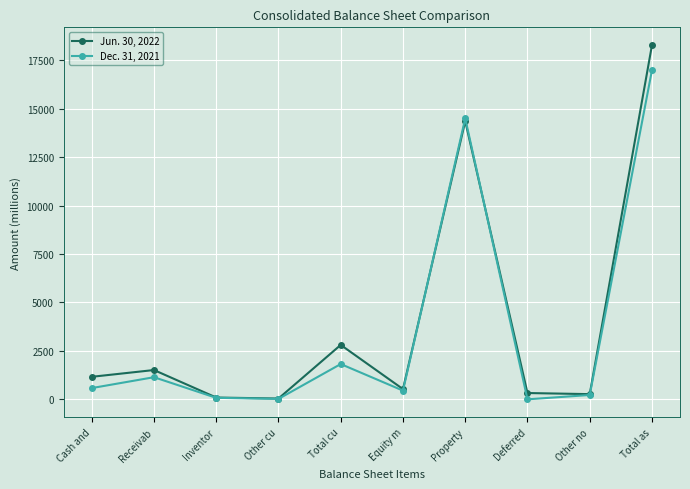

Which series has the widest spread of values?

Jun. 30, 2022